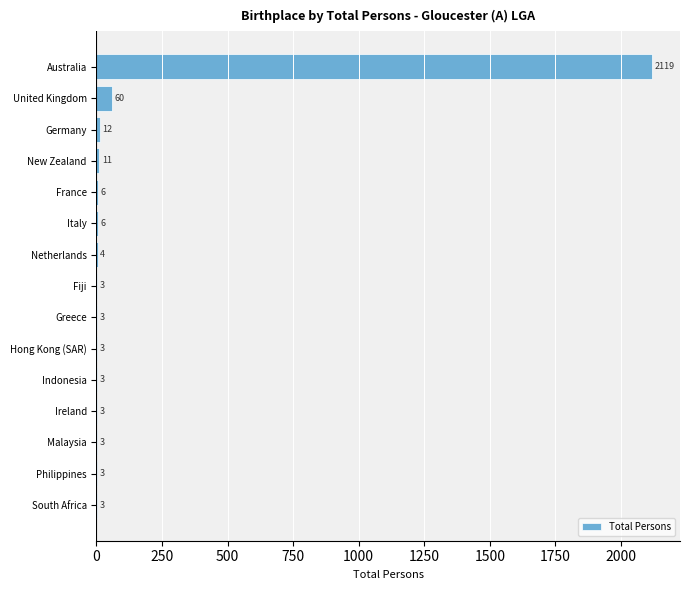

Reading top to bottom, extract all data points from this chart.

Australia=2119	United Kingdom=60	Germany=12	New Zealand=11	France=6	Italy=6	Netherlands=4	Fiji=3	Greece=3	Hong Kong (SAR)=3	Indonesia=3	Ireland=3	Malaysia=3	Philippines=3	South Africa=3